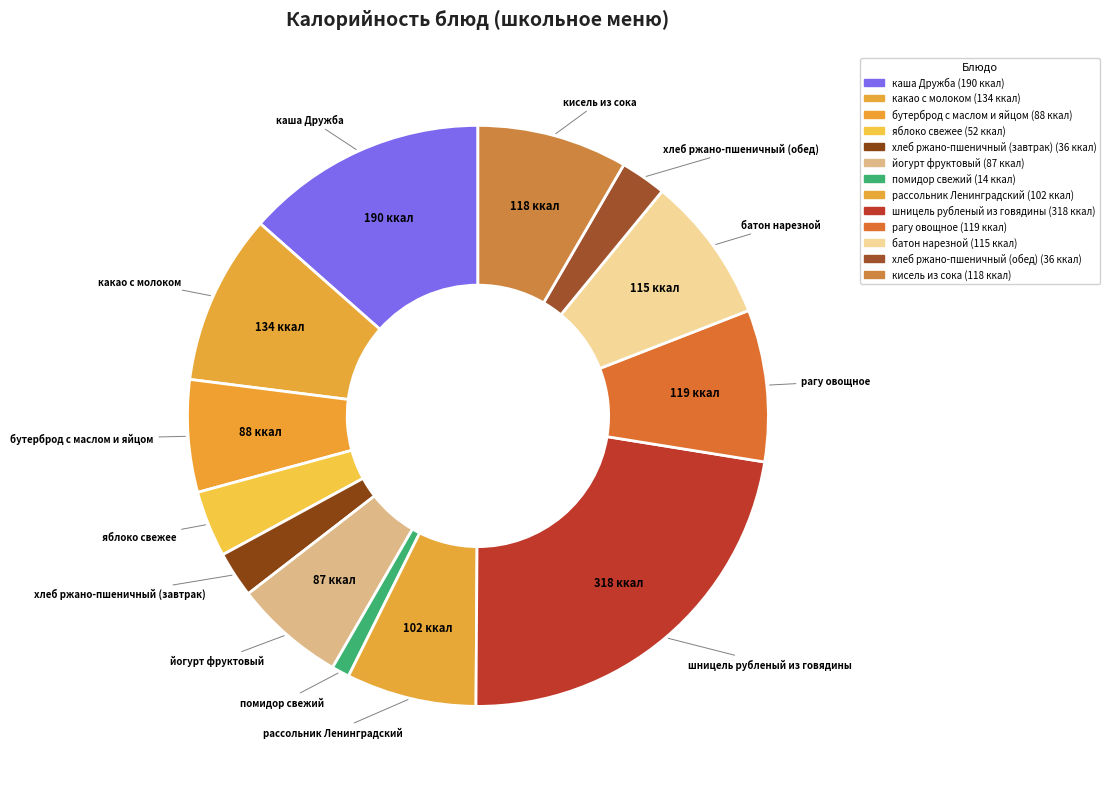

Which category has the biggest portion of the pie?

шницель рубленый из говядины